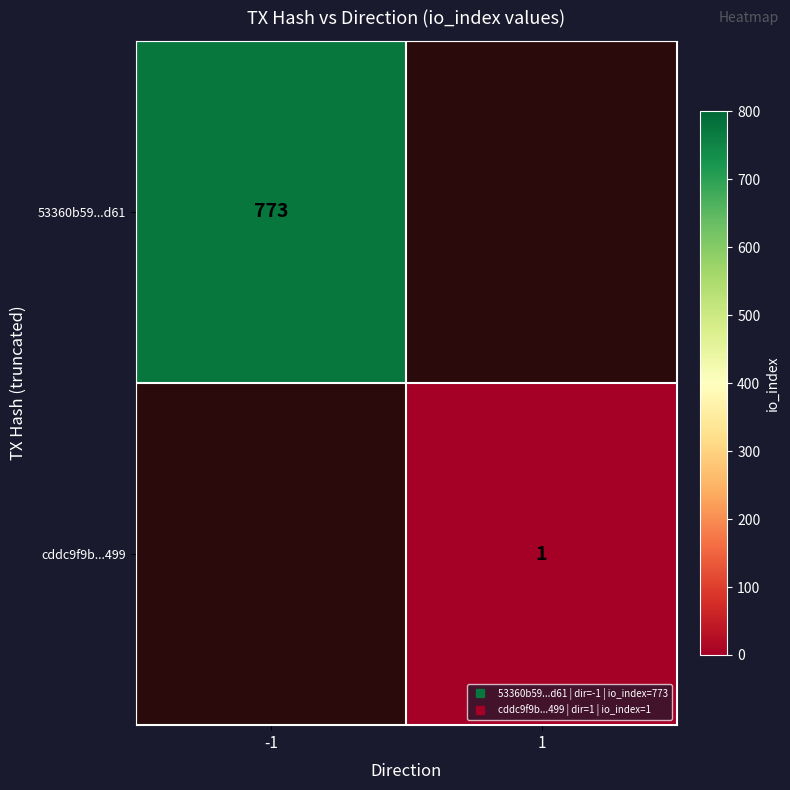

At how many categories does at least one series exceed 214?

1